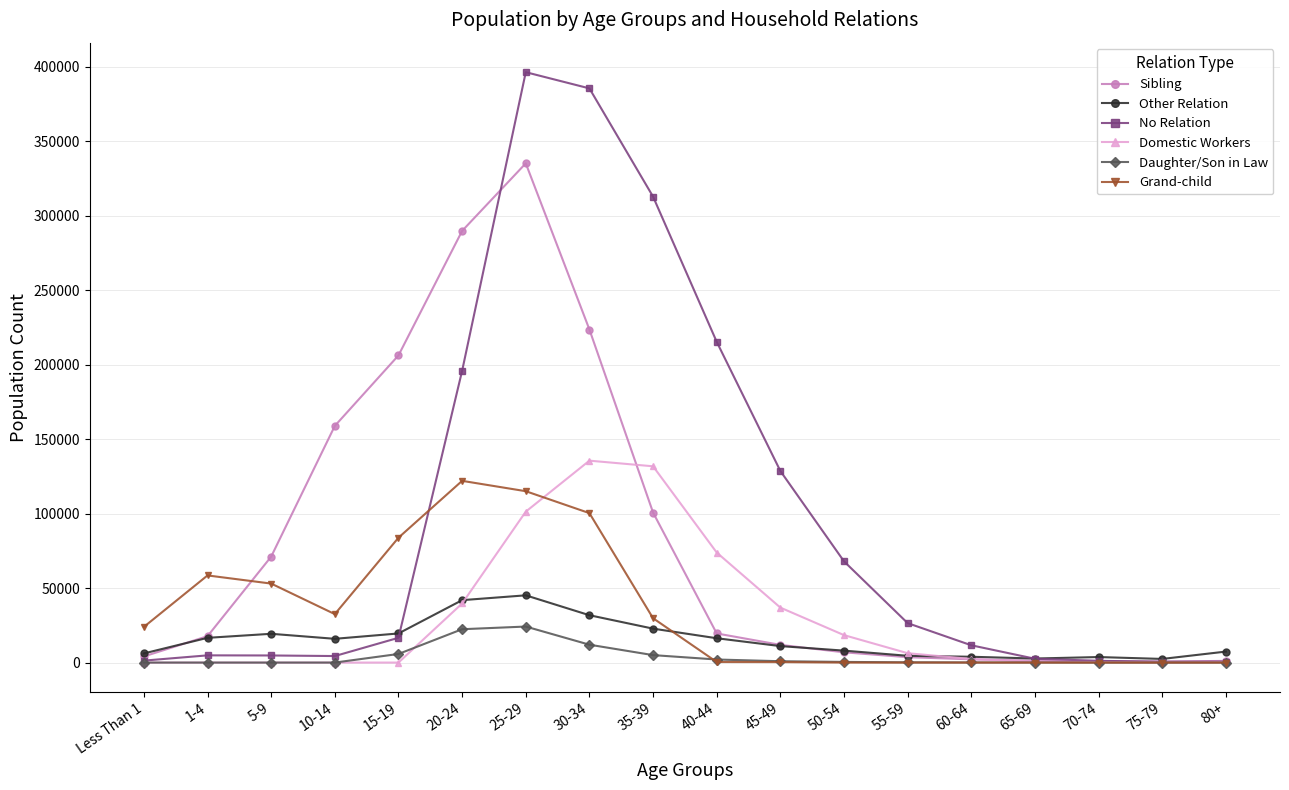

Which series changed the most between 15-19 and 20-24?

No Relation